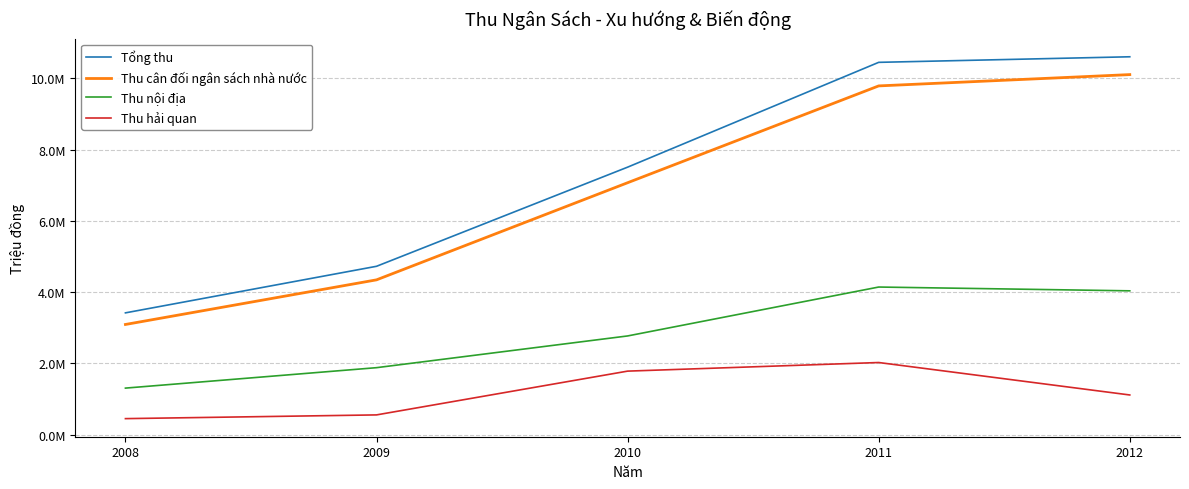

What is the difference between the maximum and minimum values in the Thu nội địa series?

2836346